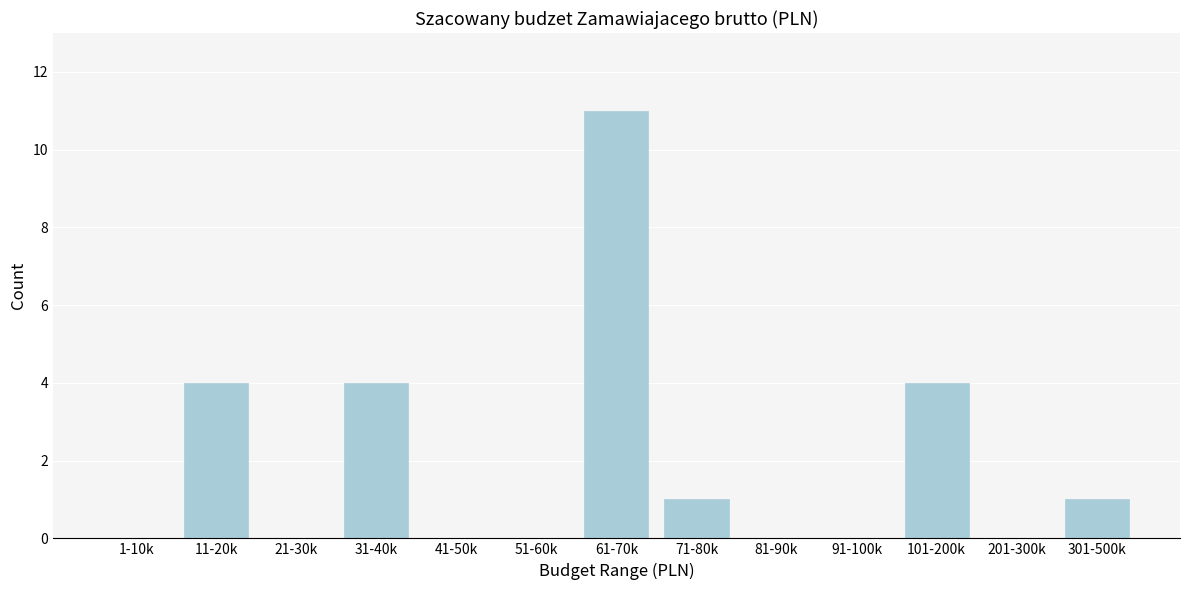

Reading right to left, extract all data points from this chart.

301-500k=1	201-300k=0	101-200k=4	91-100k=0	81-90k=0	71-80k=1	61-70k=11	51-60k=0	41-50k=0	31-40k=4	21-30k=0	11-20k=4	1-10k=0